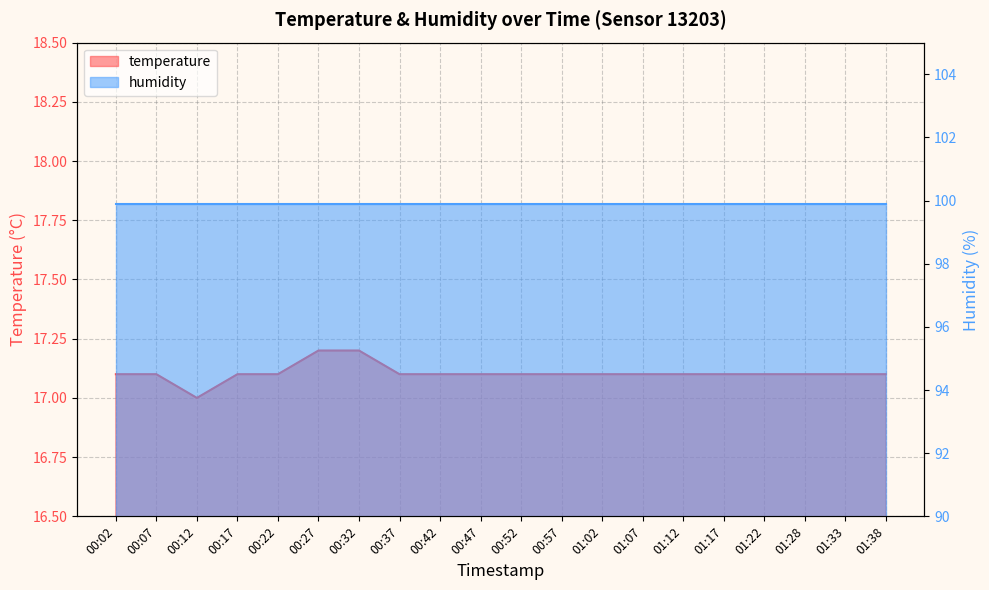

Count the number of categories in the chart.

20